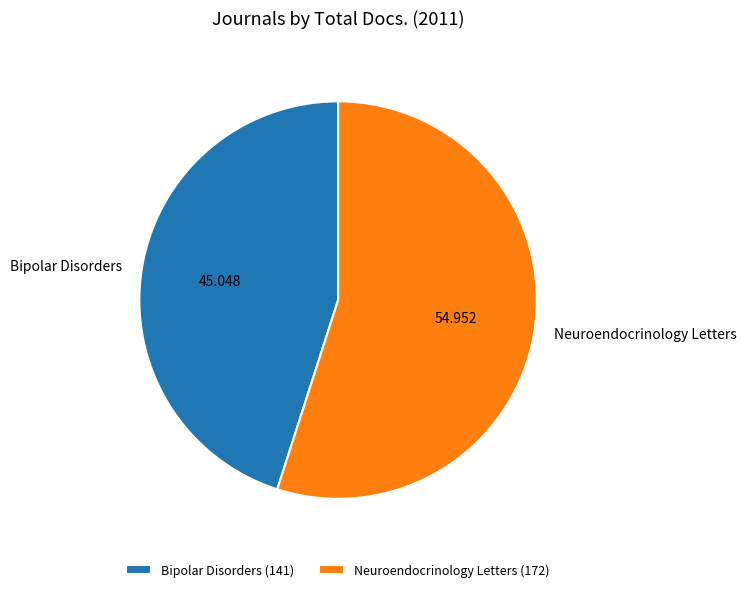

Which has a higher value, Bipolar Disorders or Neuroendocrinology Letters?

Neuroendocrinology Letters